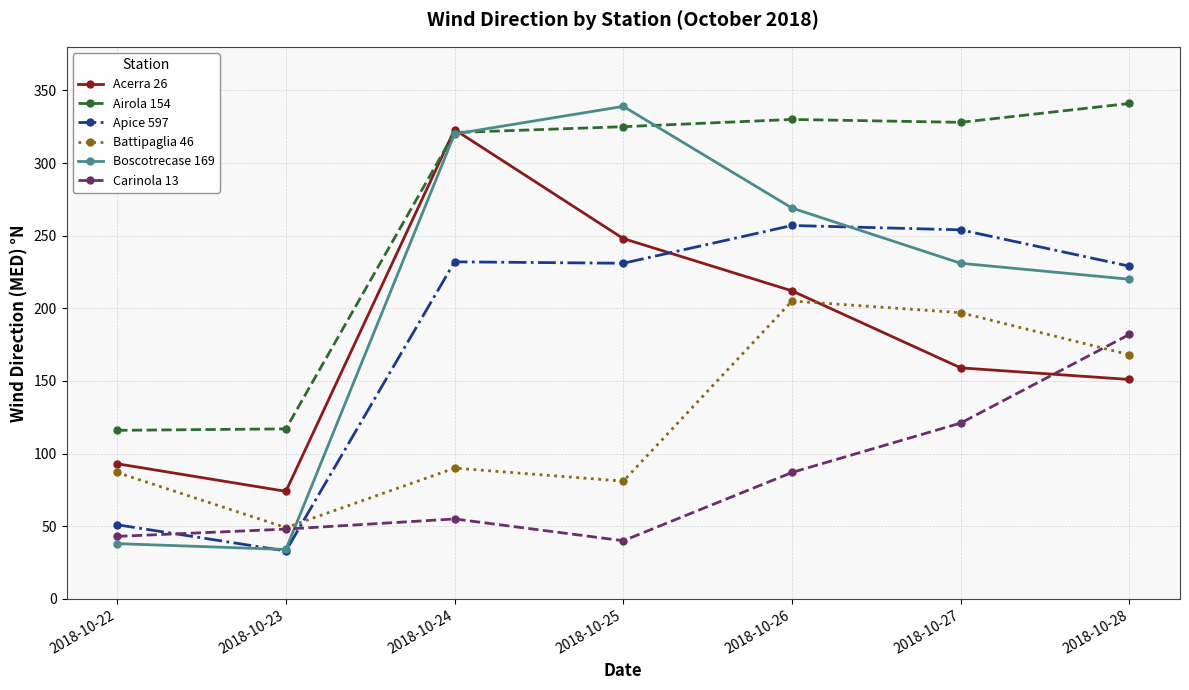

Which series has the widest spread of values?

Boscotrecase 169